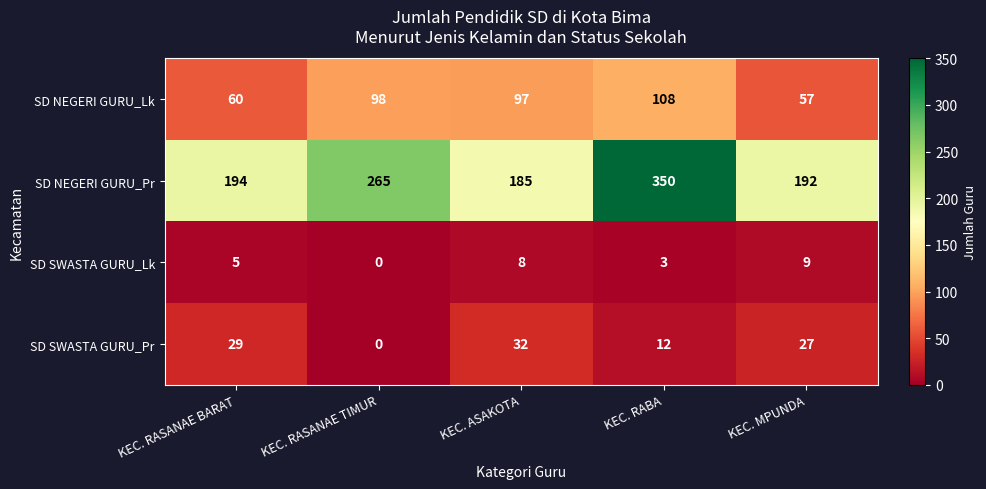

Which series has the widest spread of values?

SD NEGERI GURU_Pr